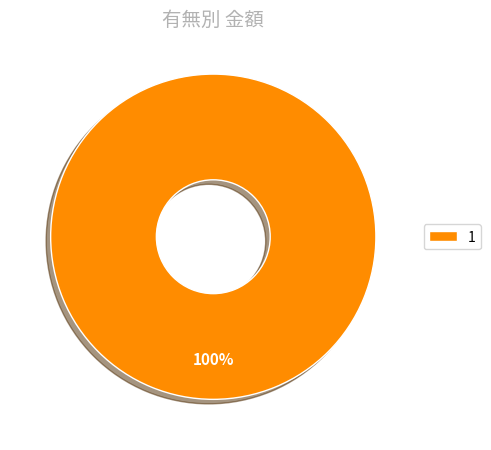

Is there any slice that represents more than half of the pie?

Yes